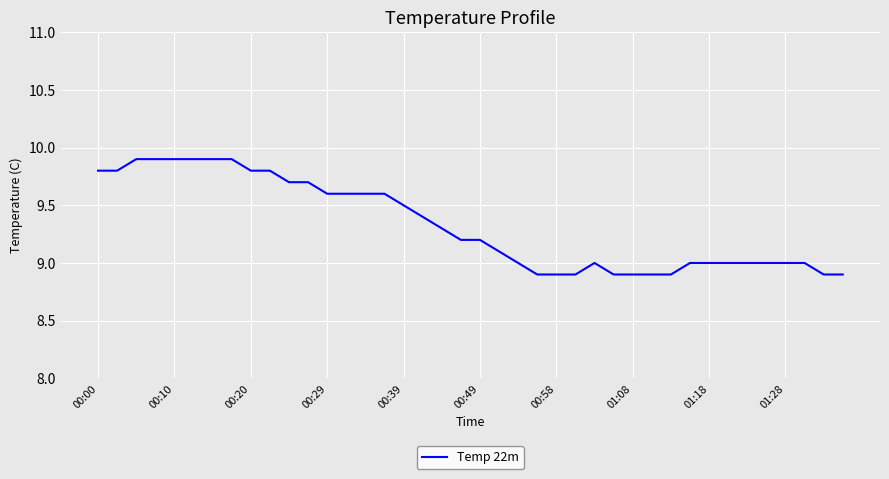

What is the difference between the maximum and minimum values?

1.0